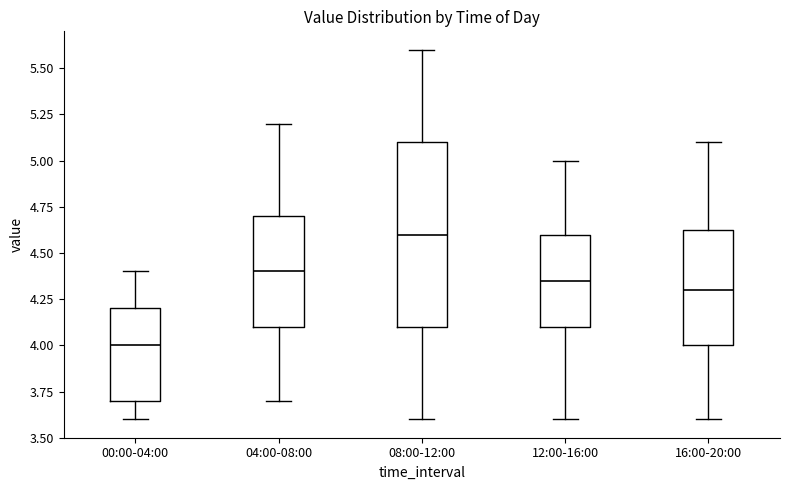

Which box's median line is the highest?

08:00-12:00